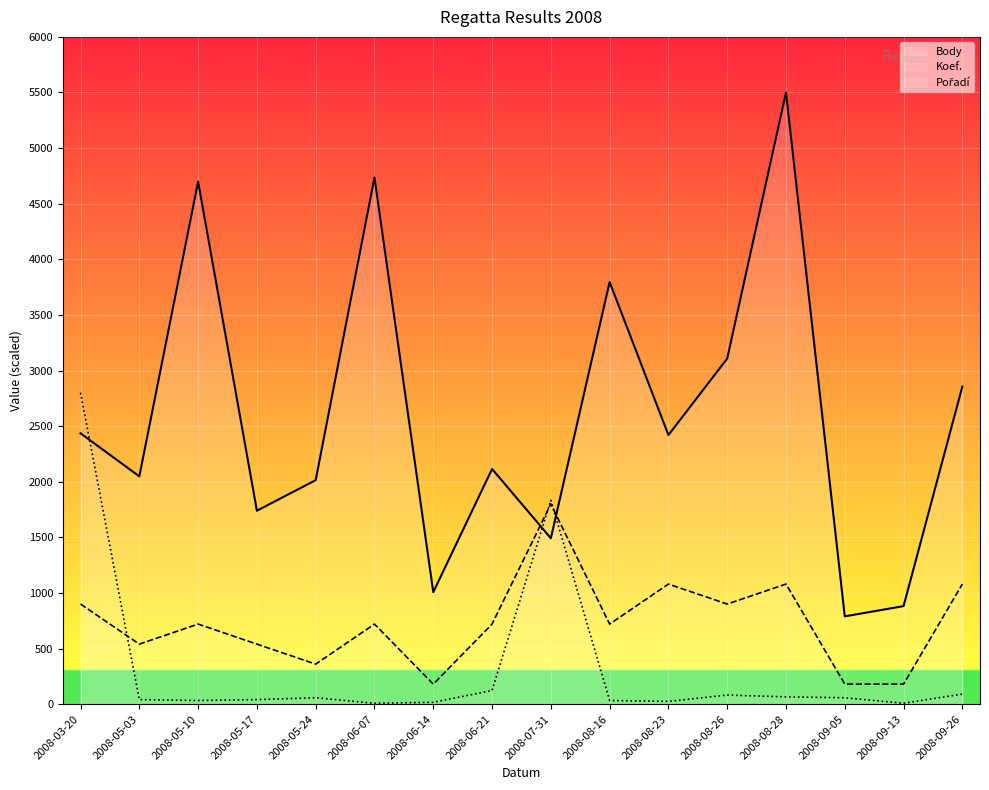

At 2008-06-21, list the series in order from smallest to largest.

Pořadí, Koef., Body